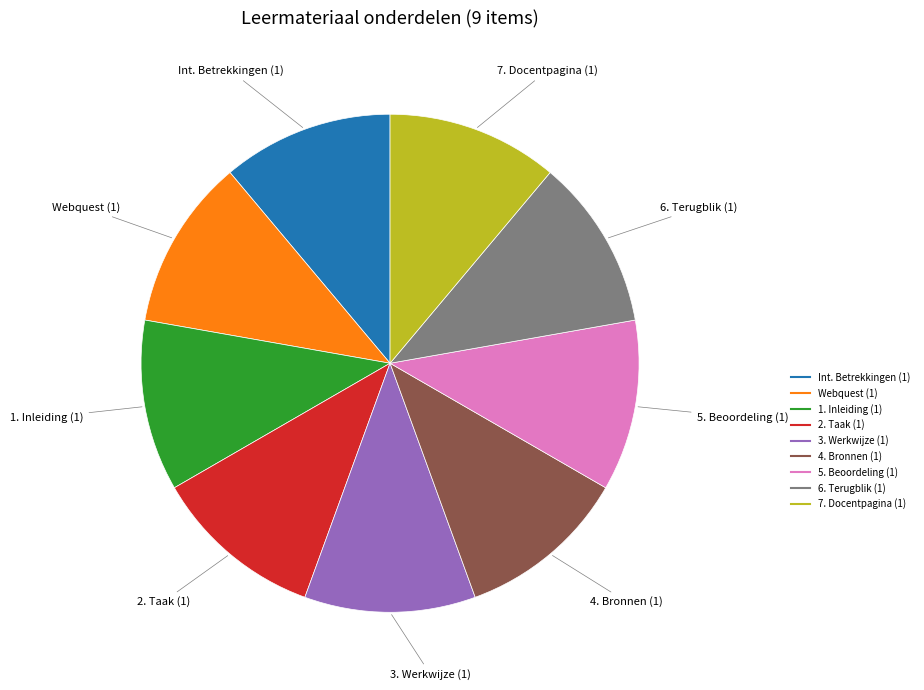

Is there a majority slice in this chart?

No